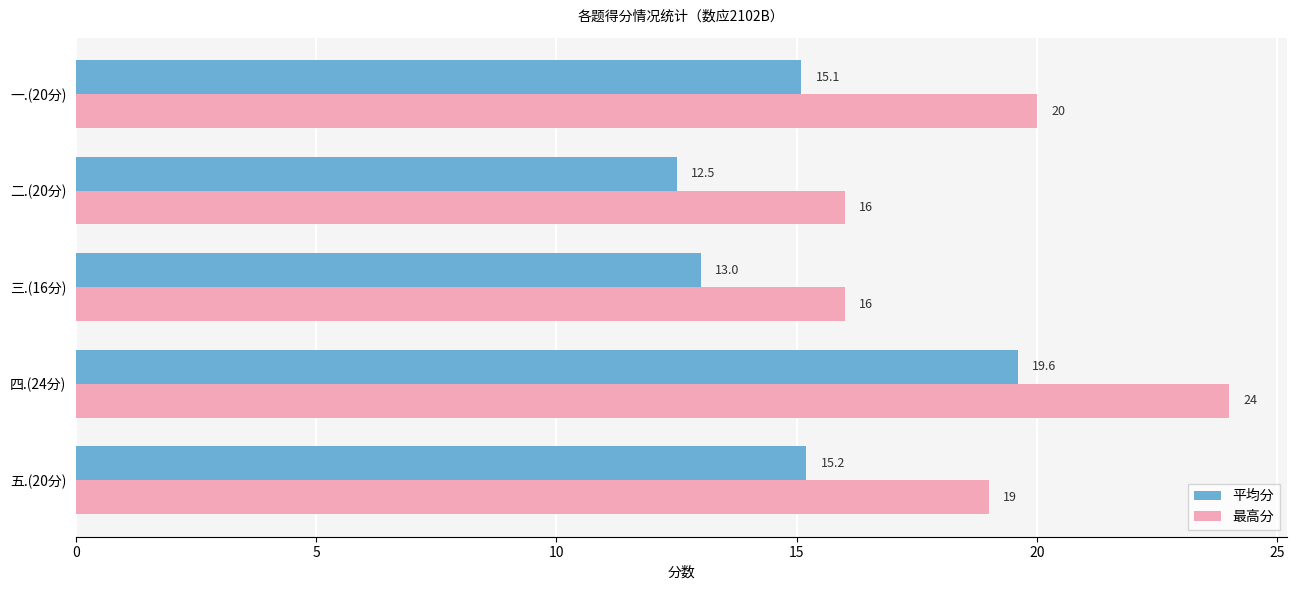

The 平均分 series shows 15.2 at 五.(20分). True or false?

True